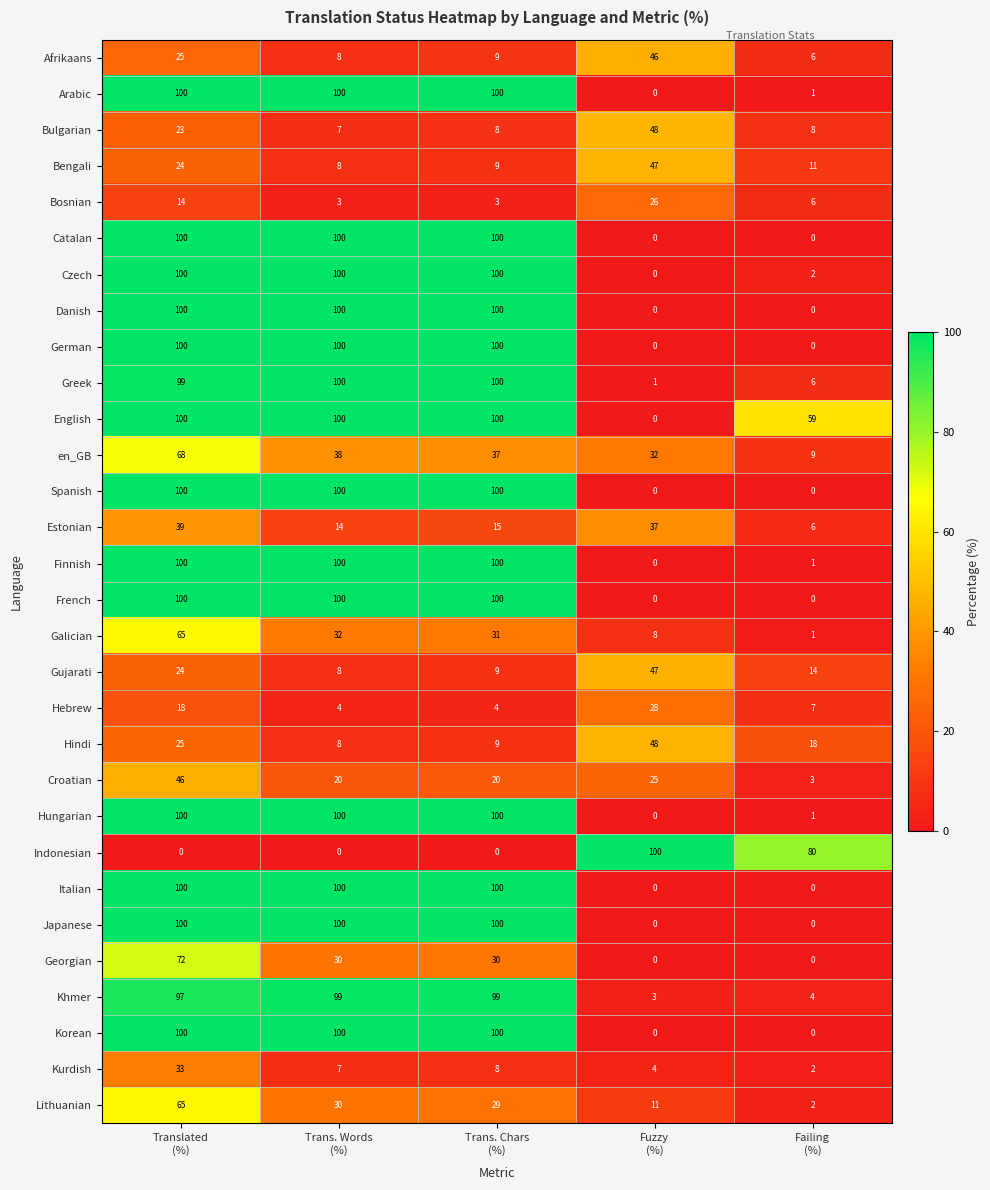

What is the sum of all Hungarian values?

301